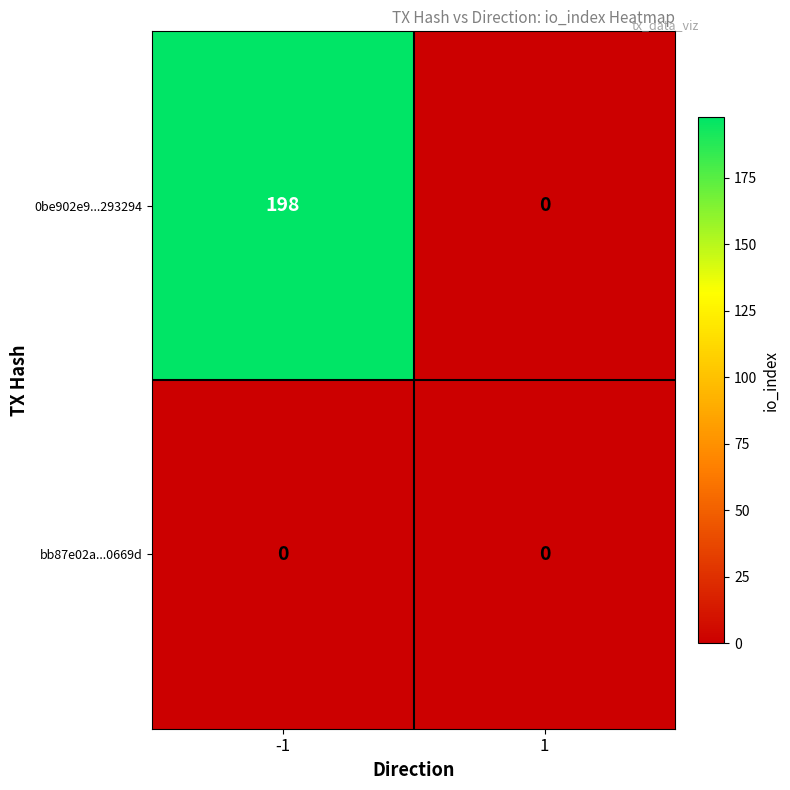

Which category has the highest value across all series?

-1